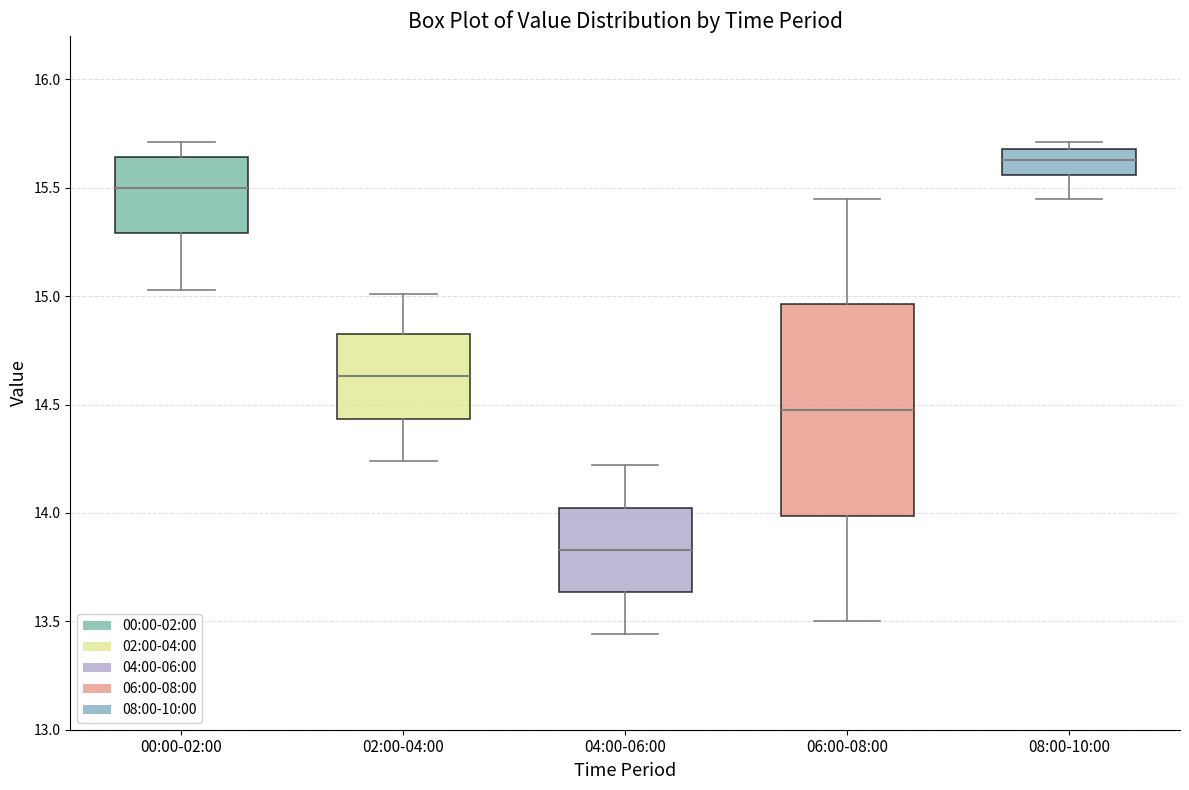

Reading left to right, read every box against the y-axis: the position of its median line, the range the box covers, and the ends of its whiskers. The values are not printed on the chart, so give them approximately, as read against the axis.

00:00-02:00: median 15.50, box 15.30 to 15.65, whiskers 15.05 to 15.70
02:00-04:00: median 14.65, box 14.45 to 14.85, whiskers 14.25 to 15.00
04:00-06:00: median 13.85, box 13.65 to 14.05, whiskers 13.45 to 14.20
06:00-08:00: median 14.50, box 14.00 to 14.95, whiskers 13.50 to 15.45
08:00-10:00: median 15.65, box 15.55 to 15.70, whiskers 15.45 to 15.70 (just above the box's upper edge)